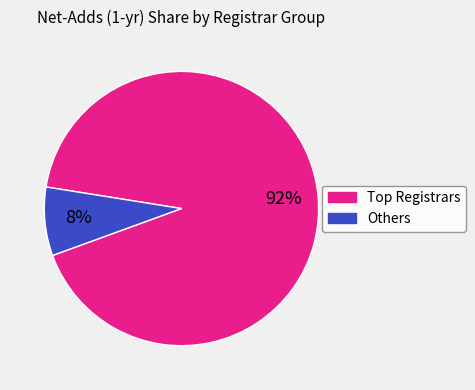

To the nearest percent, what is the difference between the largest and smallest slice percentages?

84%